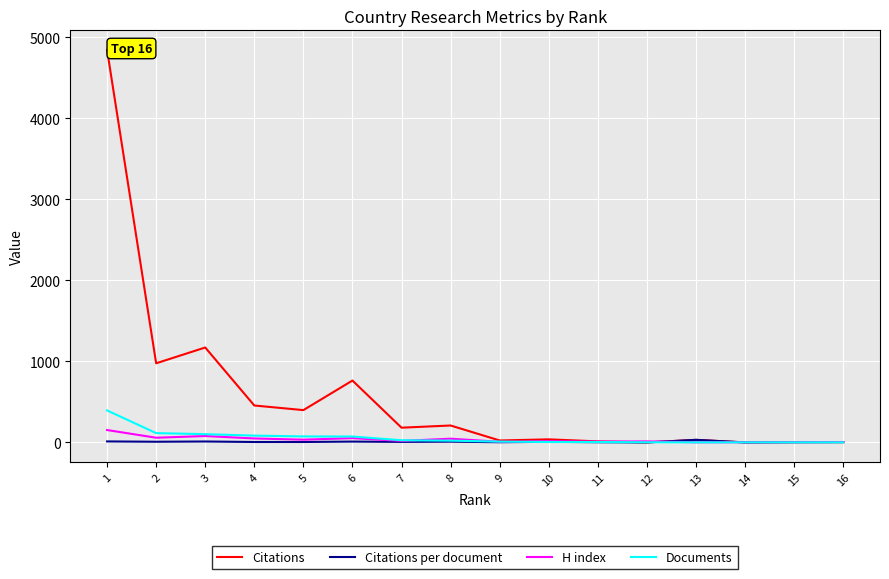

Is the value of Documents at 1 greater than the value of H index at 15?

Yes